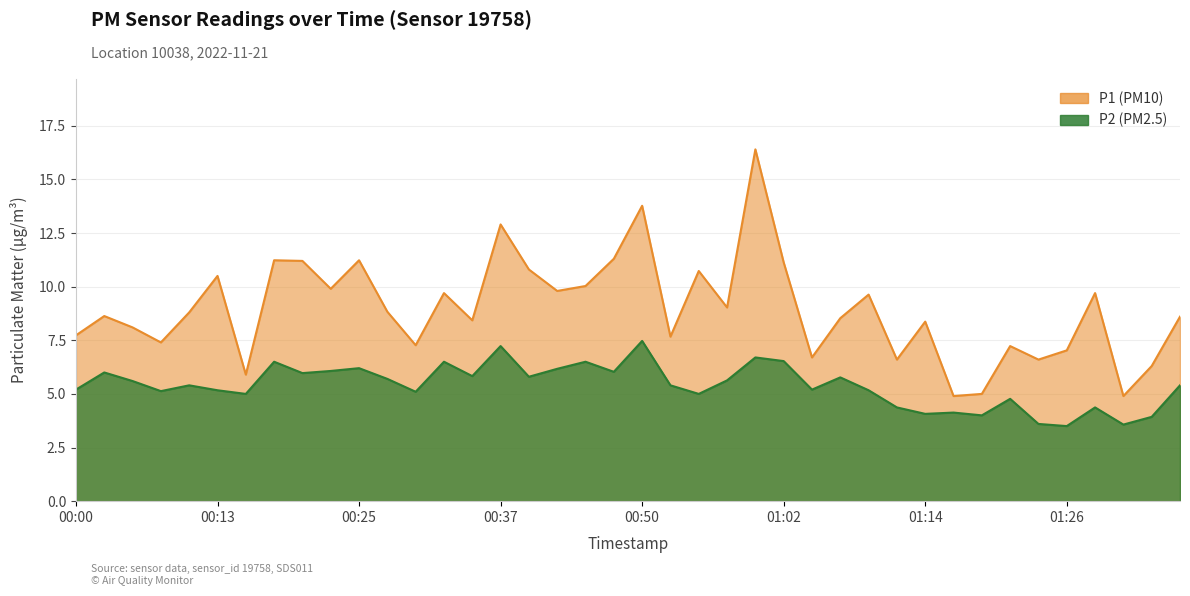

True or false: P2 has more than 2 points higher than both neighbors.

True